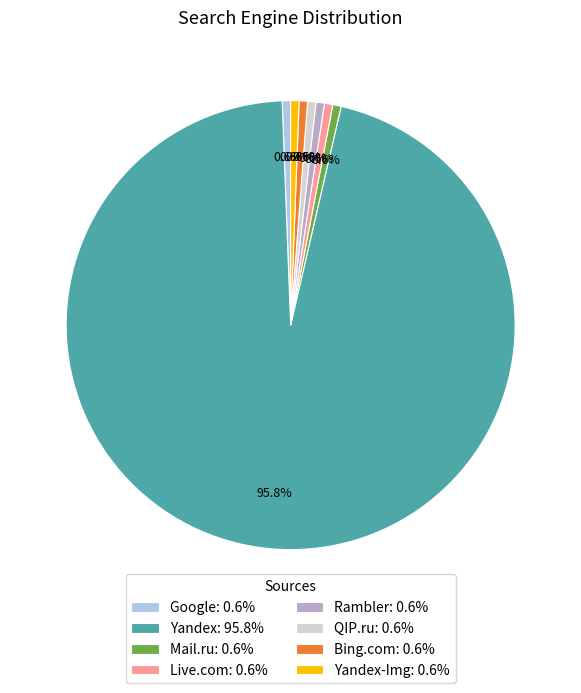

Which slice is the largest?

Yandex: 95.8%